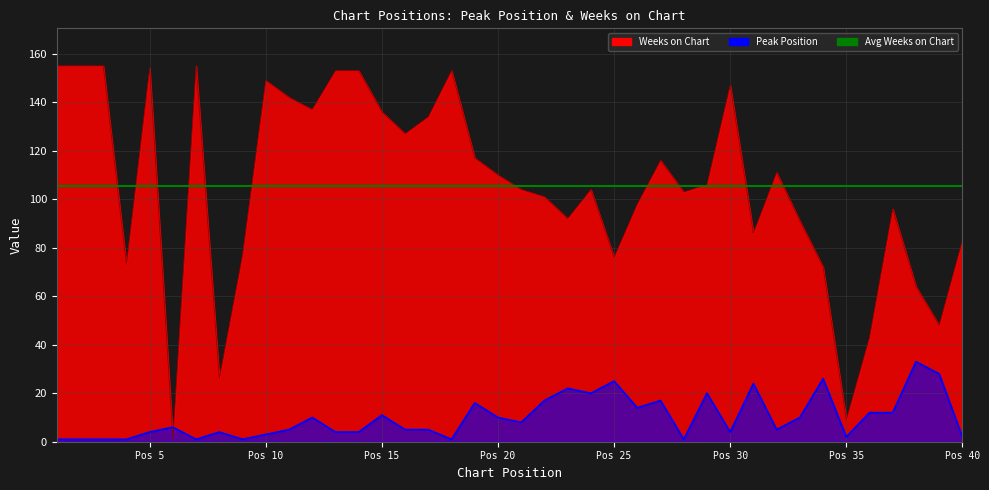

True or false: Peak Position has a value of 22 at 23.

True